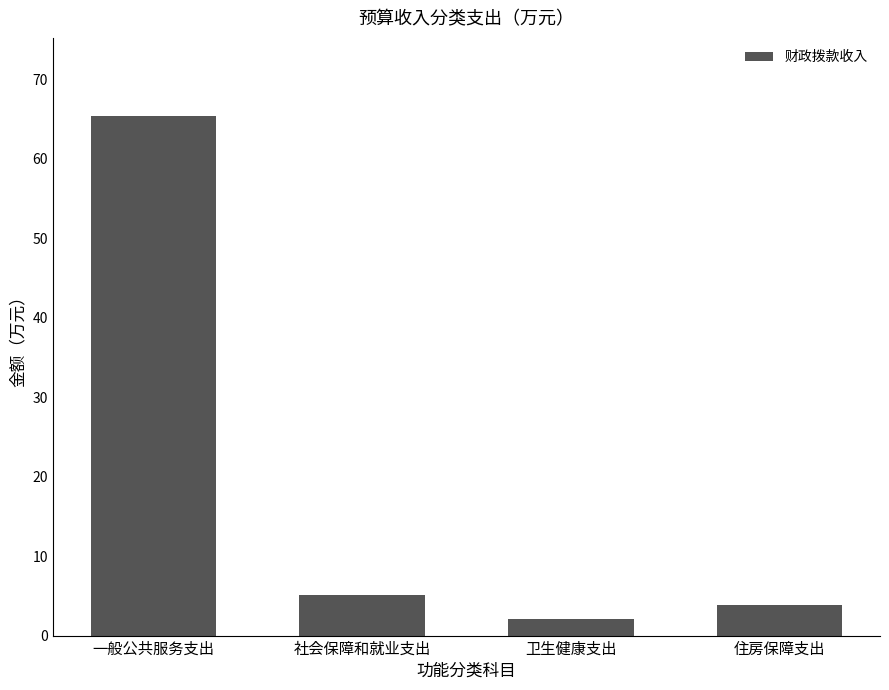

At which category does the chart reach its peak across all series?

一般公共服务支出